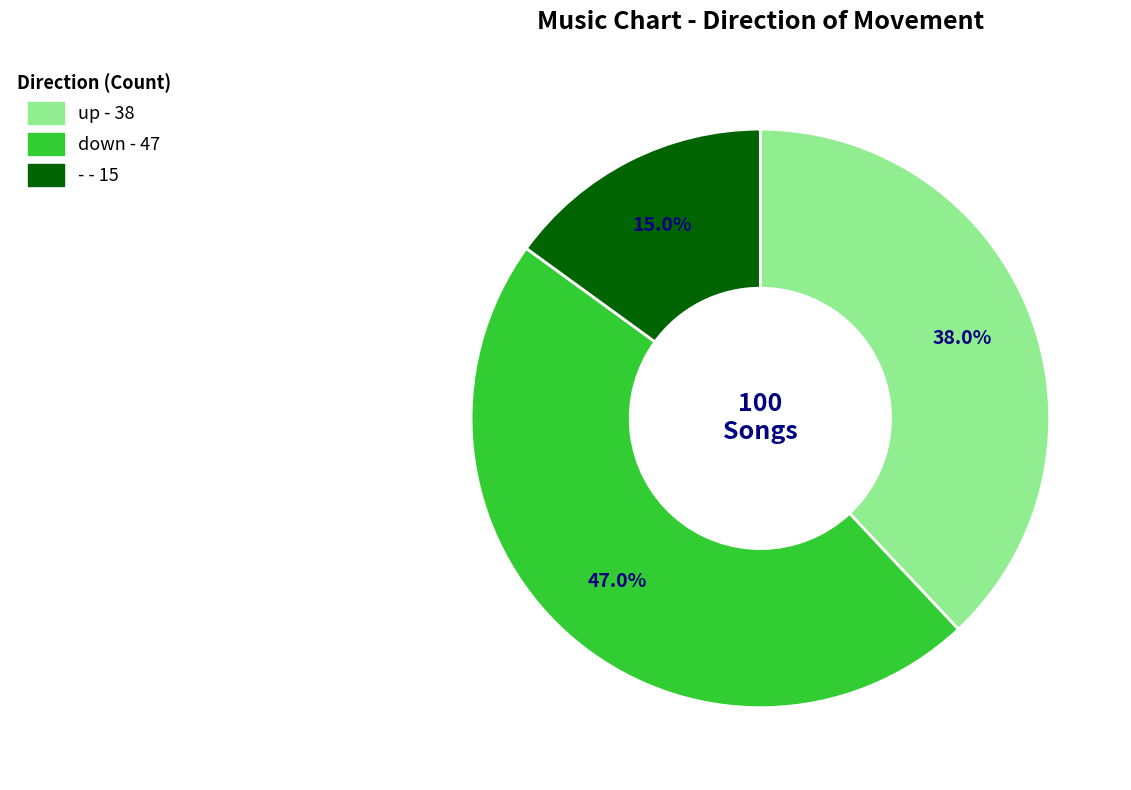

How many slices are in this pie chart?

3